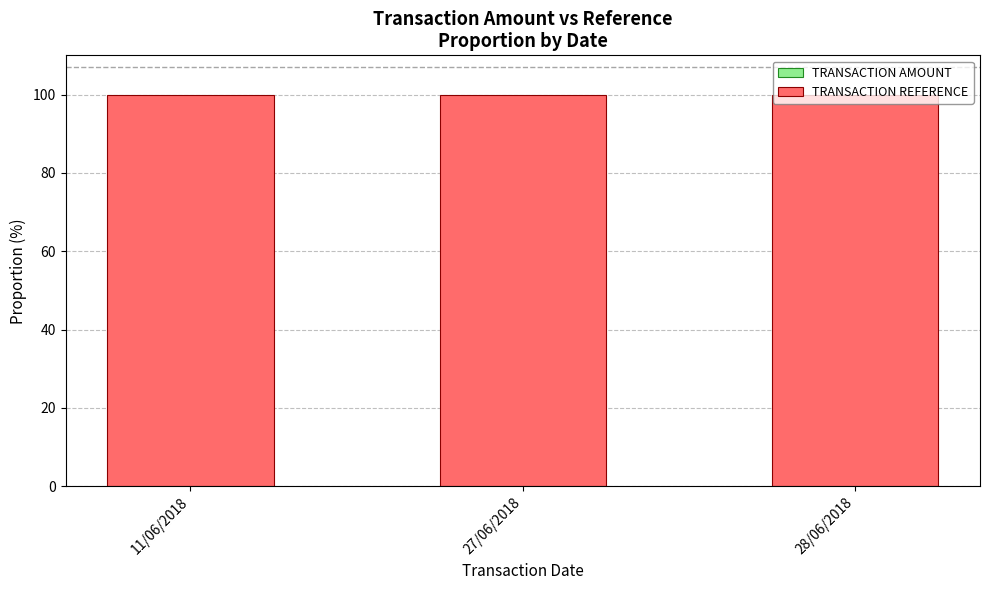

What is the total value across all series at 11/06/2018?

100.0